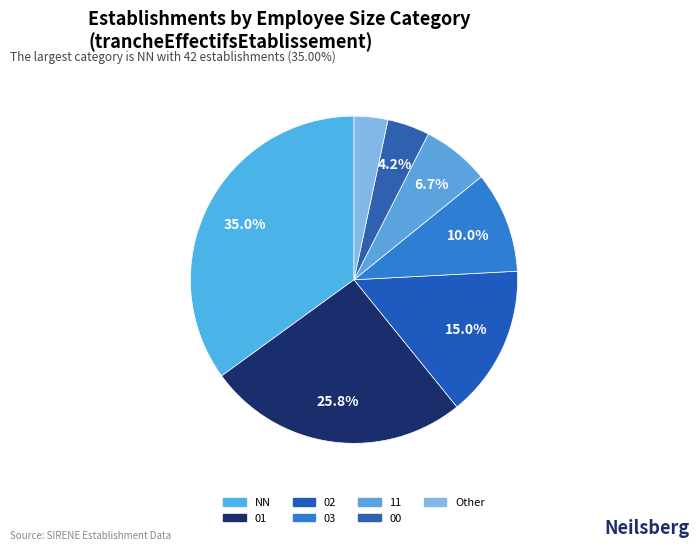

To the nearest percent, what percentage of the pie is 02?

15%